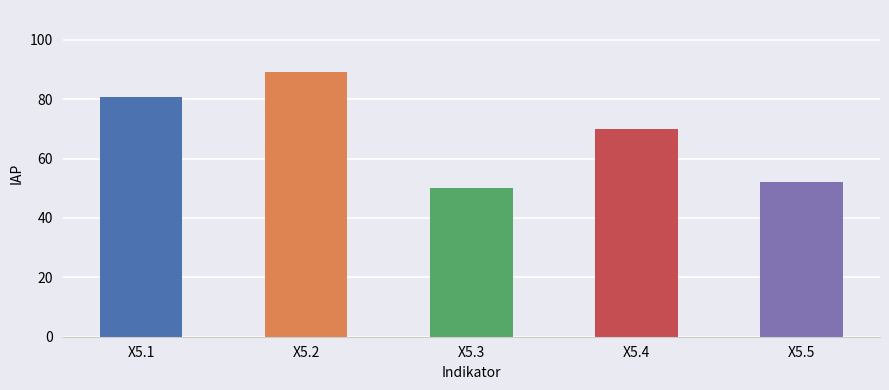

What is the ratio of the value at X5.3 to the value at X5.1?

0.6